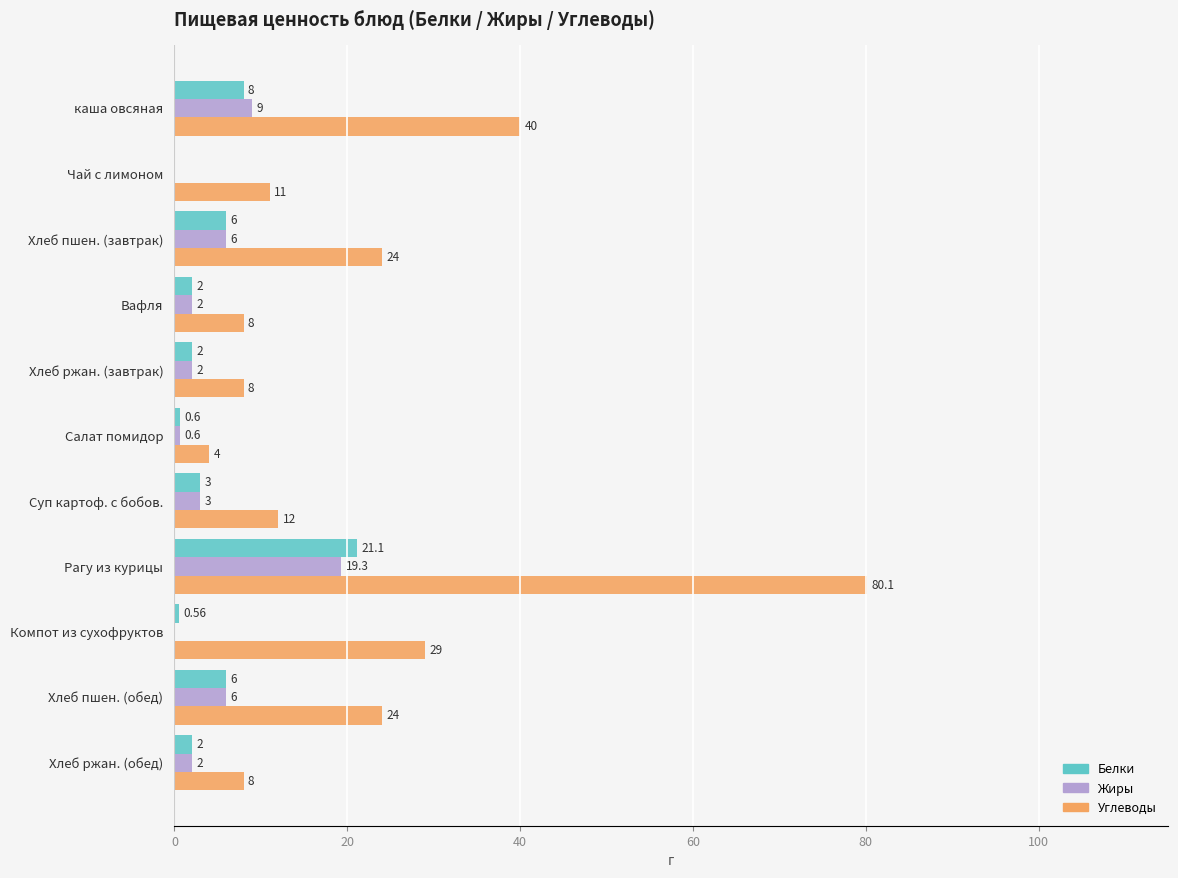

What are all the series names shown in the legend?

Белки, Жиры, Углеводы